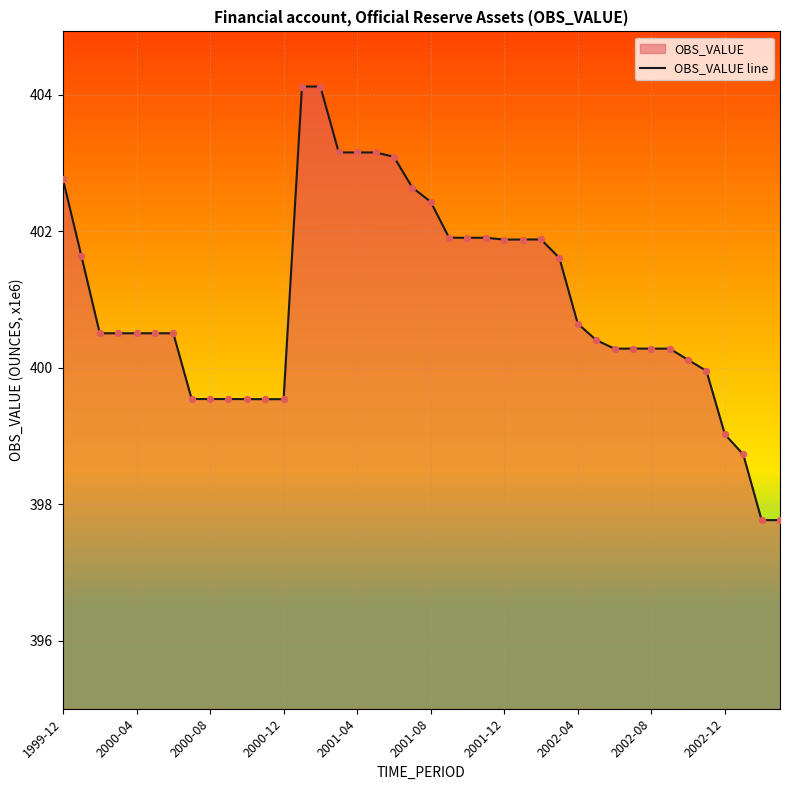

What is the change in value from 2001-04 to 2001-08?

-0.7